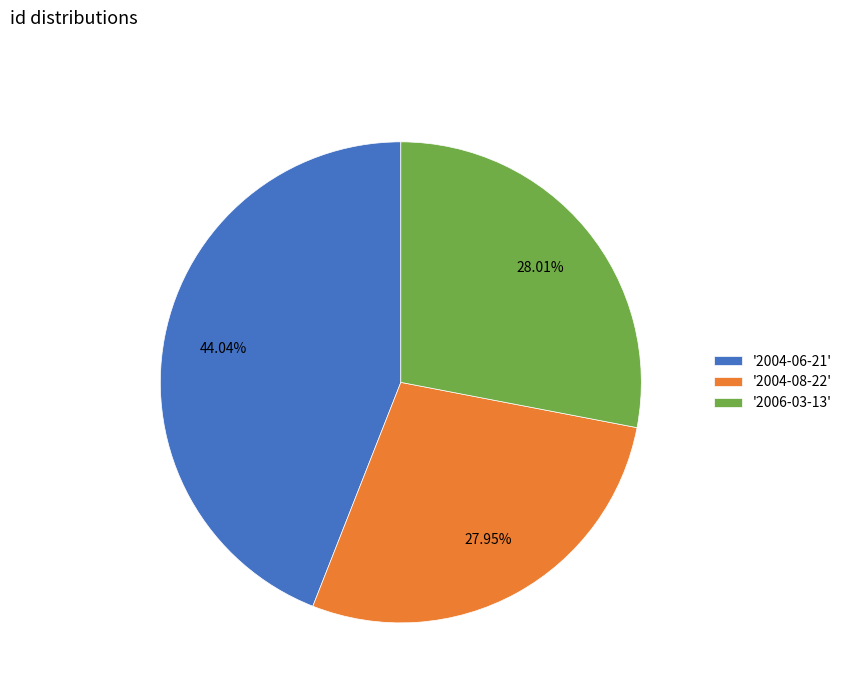

Approximately how many times larger is the value at '2006-03-13' compared to '2004-08-22'?

1.0